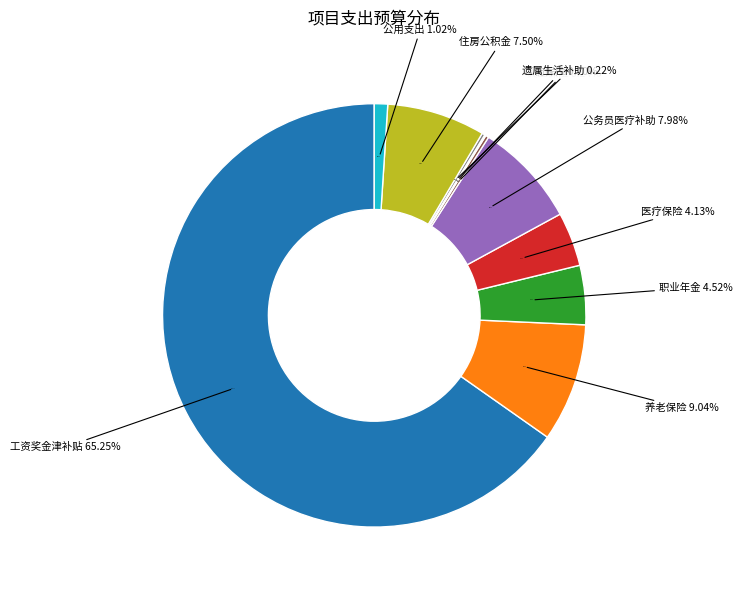

How many segments does this pie chart have?

10